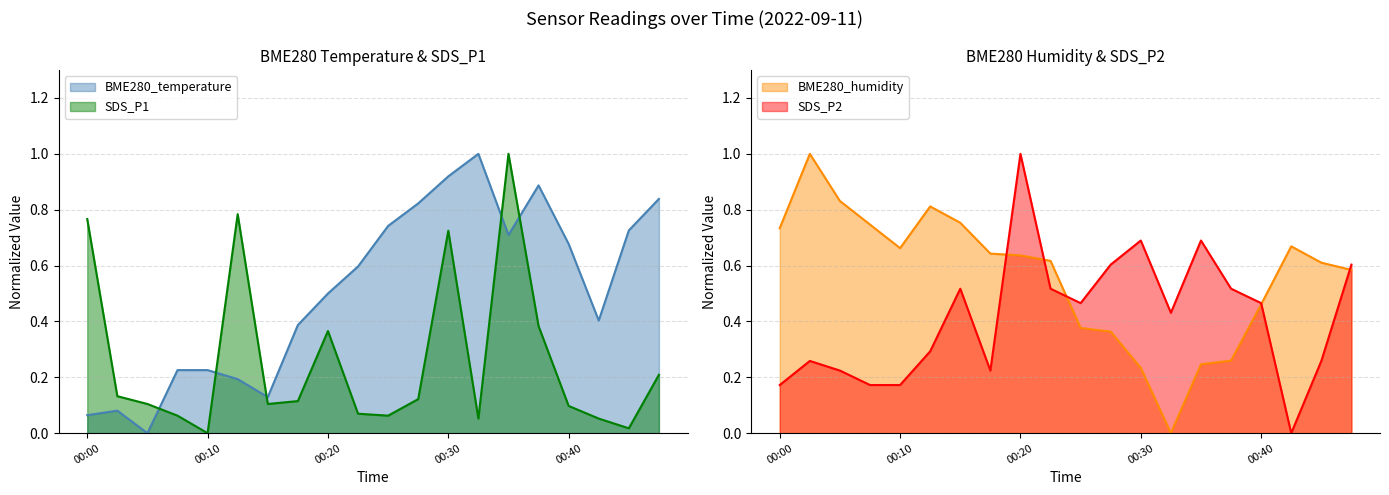

List the series in order of their overall mean, lowest first.

SDS_P1, SDS_P2, BME280_temperature, BME280_humidity